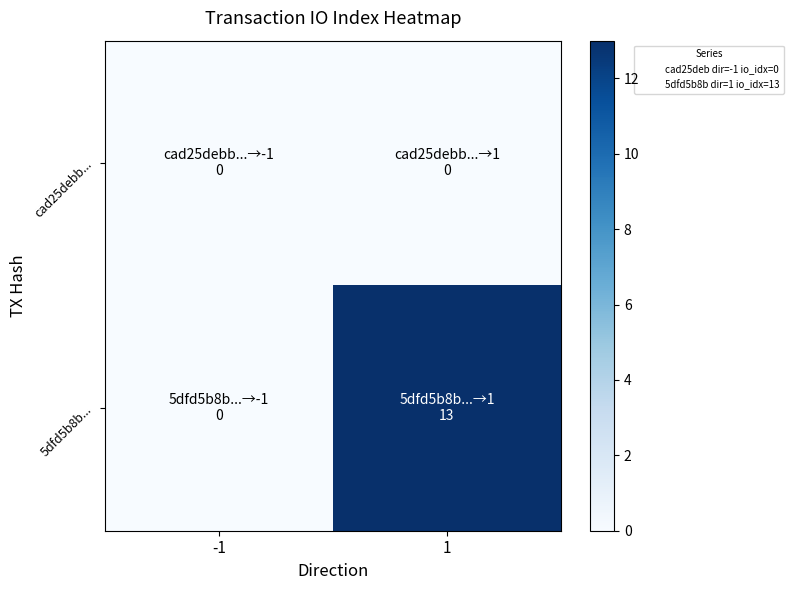

Reading left to right, transcribe all the data shown in this chart.

cad25debb...: -1=0	1=0
5dfd5b8b...: -1=0	1=13